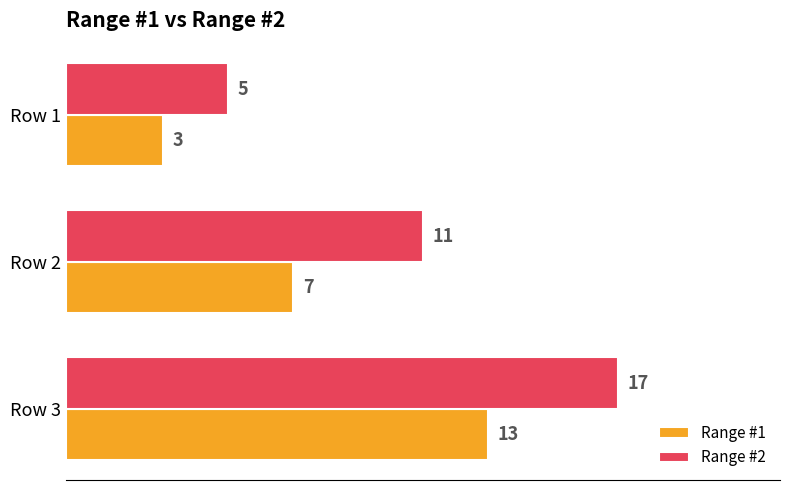

What is the difference between the highest and lowest values at Row 3?

4